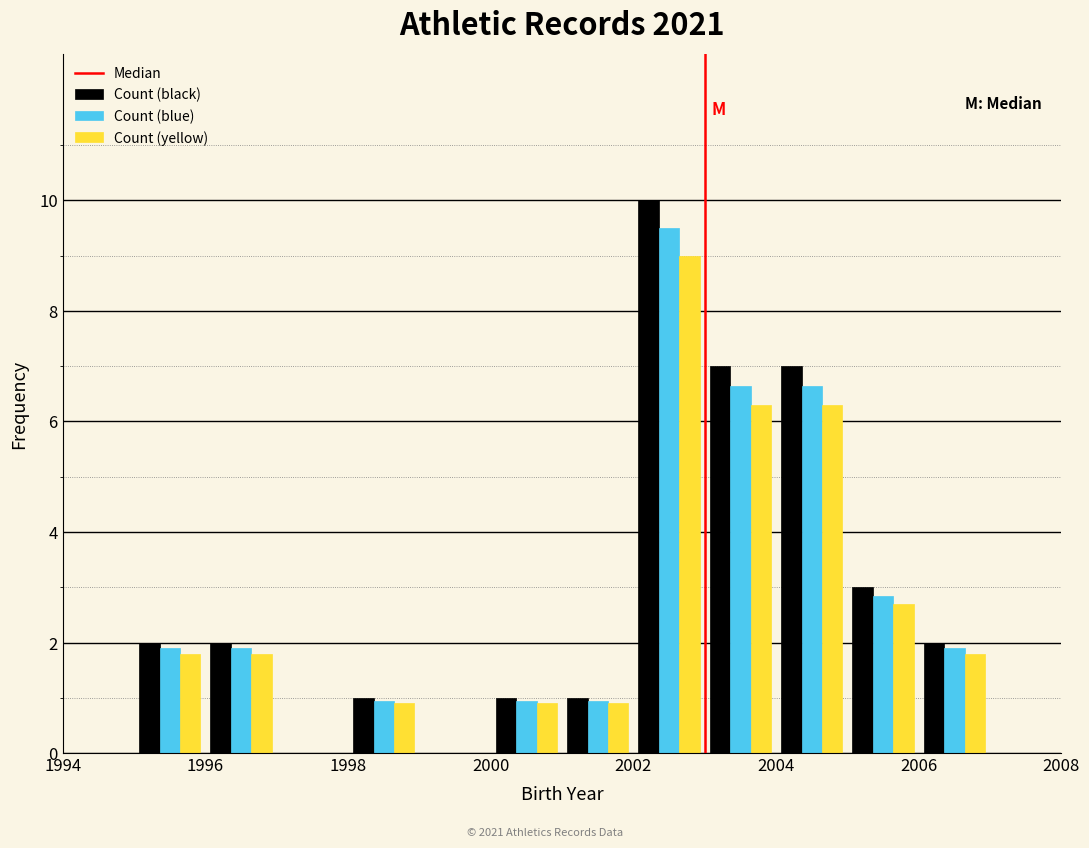

What is the height of the Count (black) bar covering 1995 to 1996 on the x-axis? The values are not printed on the chart, so give them approximately, as read against the axis.

2.0